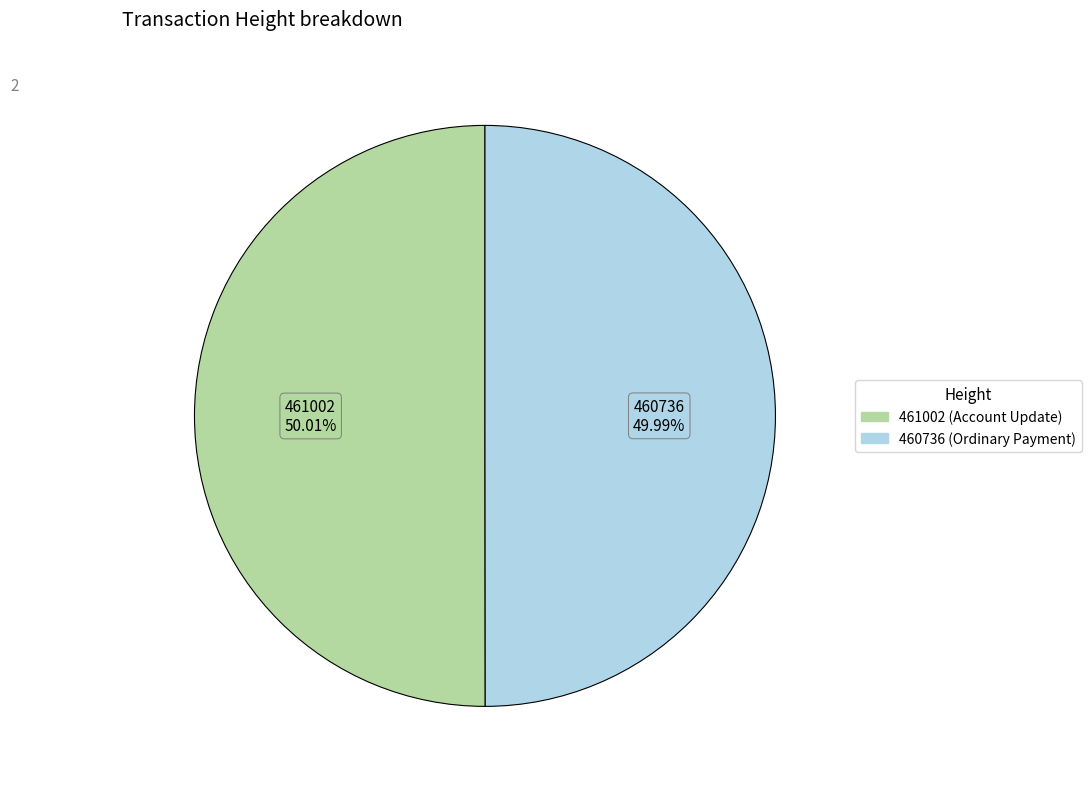

Is there a majority slice in this chart?

Yes